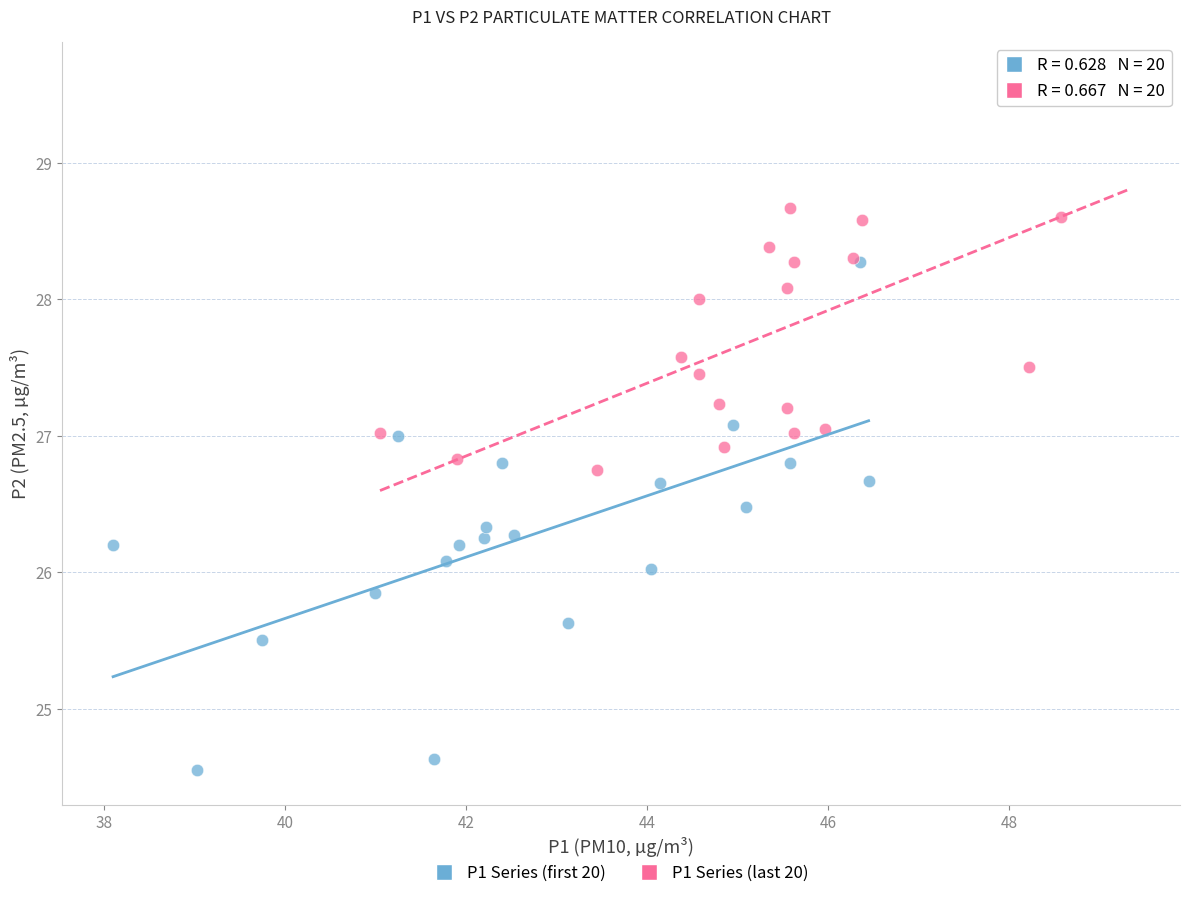

Which series contains the lowest Y value?

P1 Series (first 20)